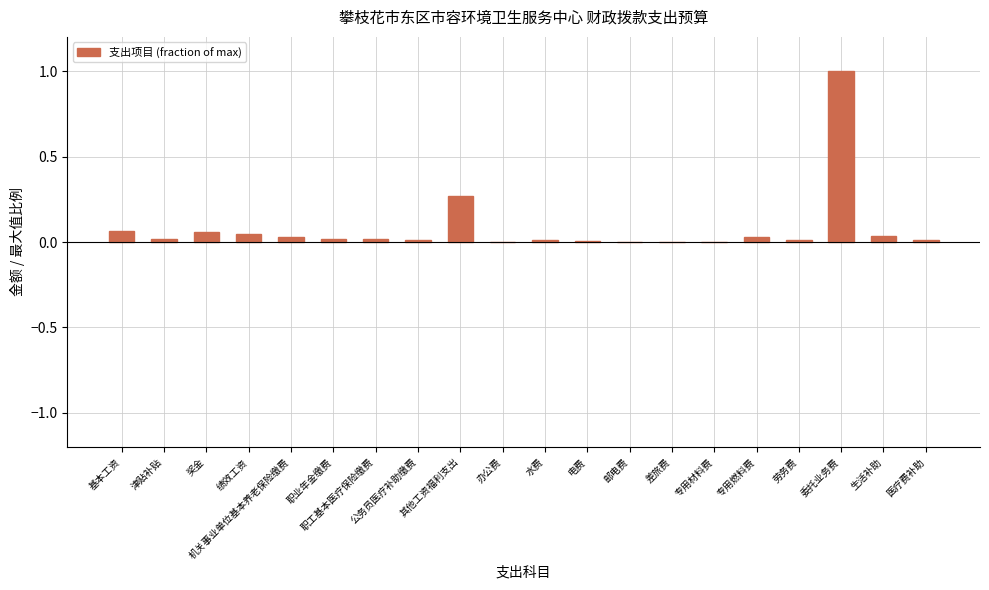

At which category does the chart reach its peak across all series?

委托业务费